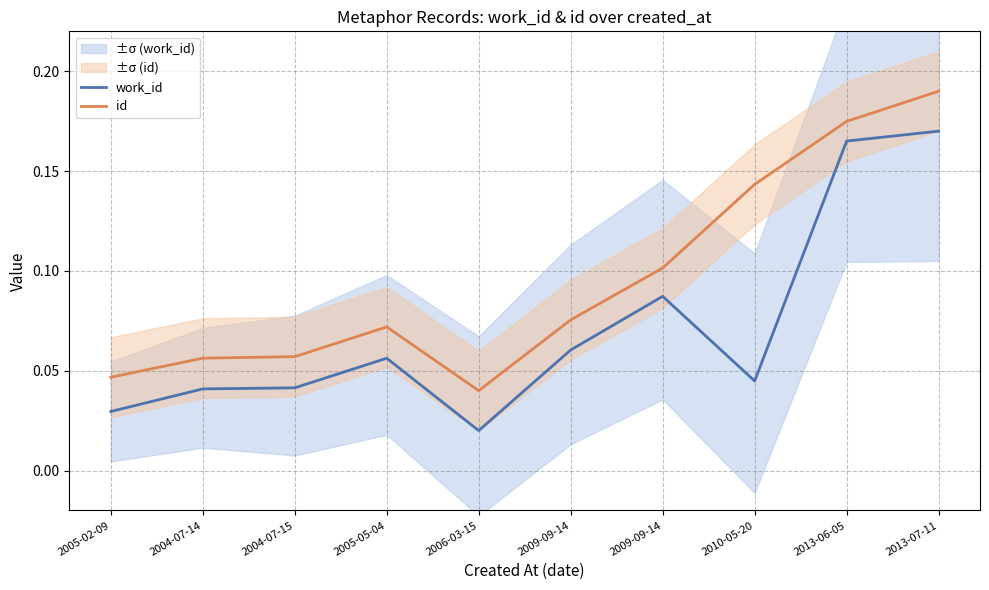

True or false: id and work_id intersect in this chart.

False